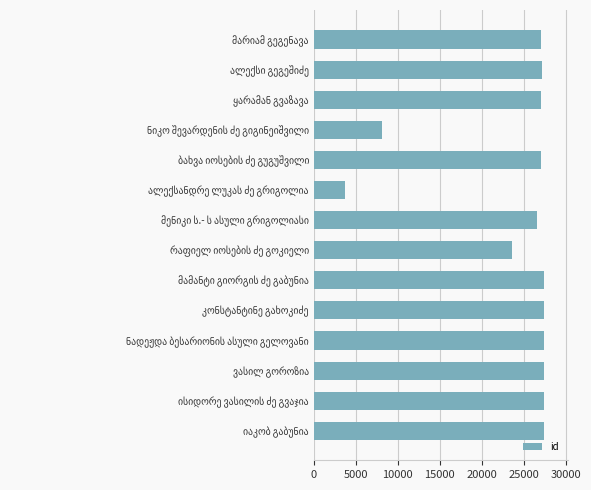

What is the average value?

23912